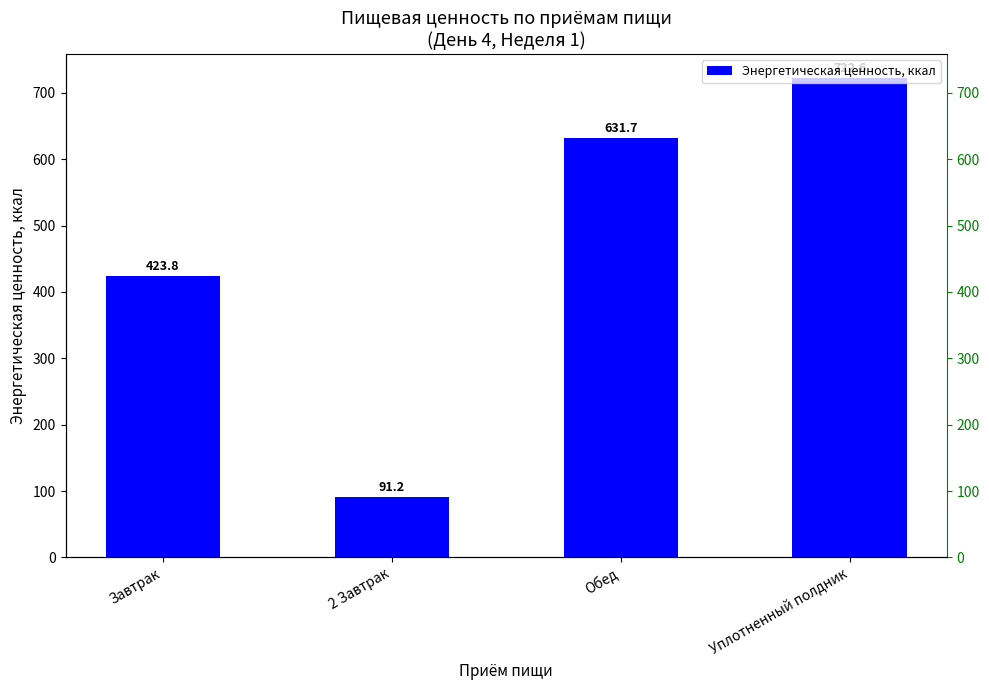

How many bars are there in total?

4